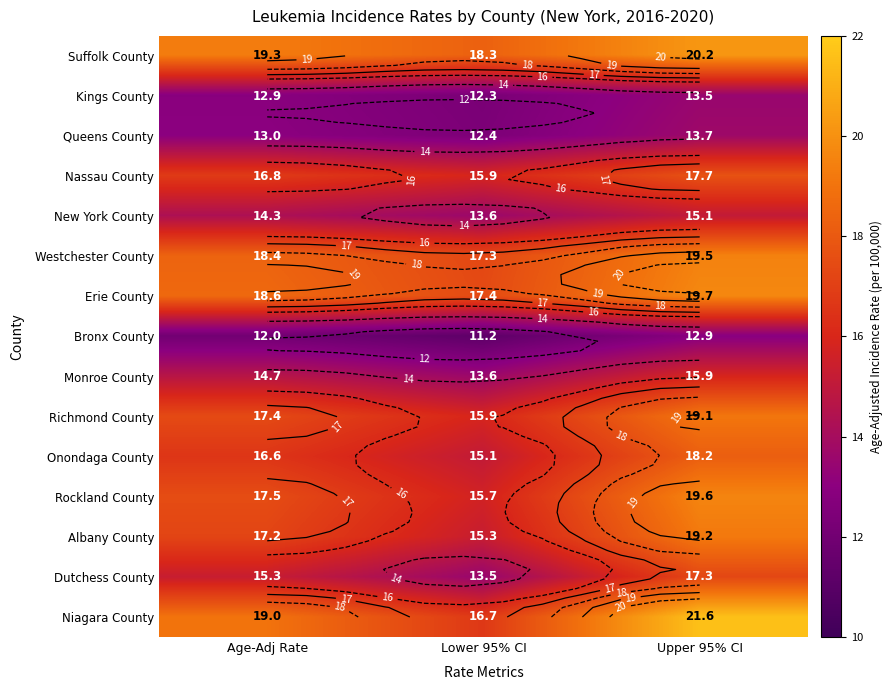

Which category has the highest value in the Nassau County series?

Upper 95% CI